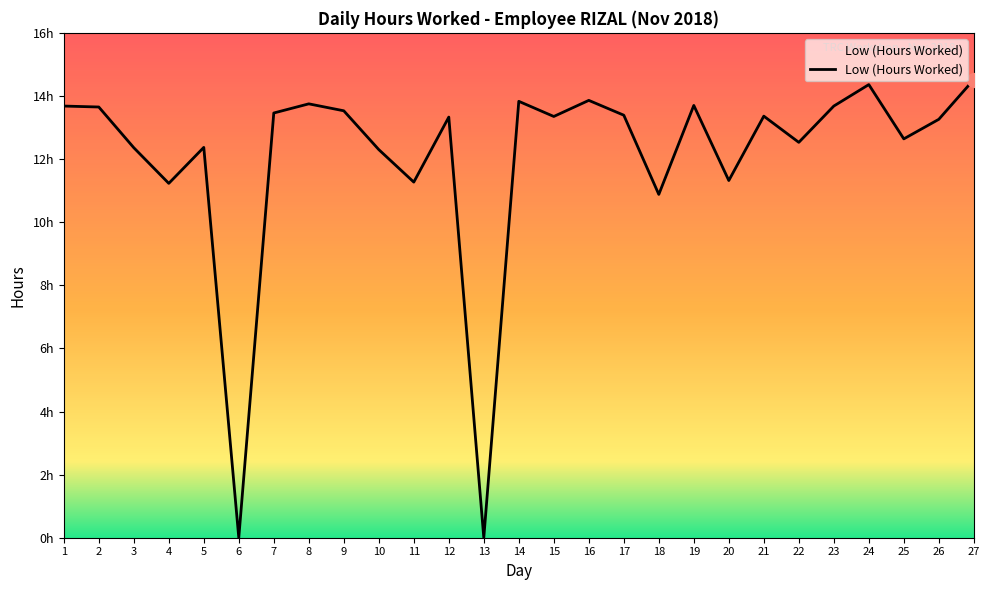

Is this an area chart (filled region under the line)?

Yes